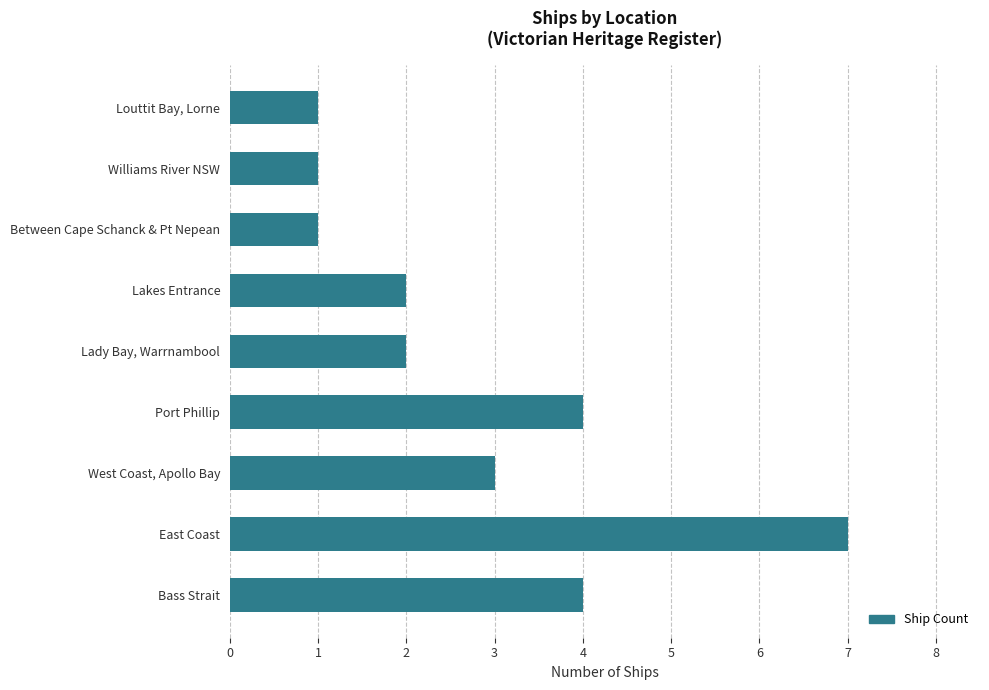

Approximately how many times larger is the value at Lady Bay, Warrnambool compared to West Coast, Apollo Bay?

0.7